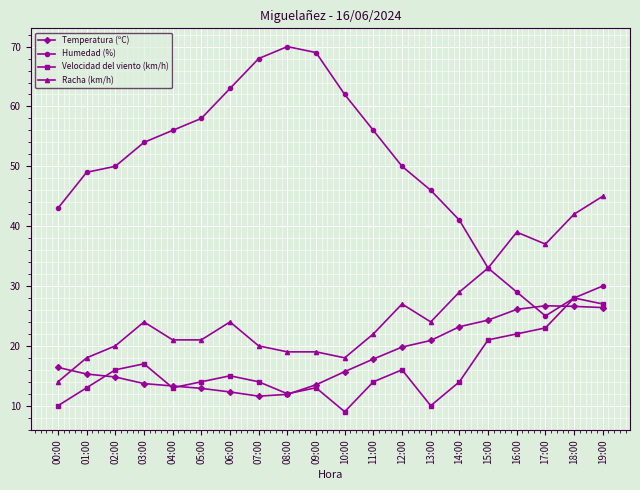

What is the difference between the Velocidad del viento (km/h) values at 19:00 and 09:00?

14.0